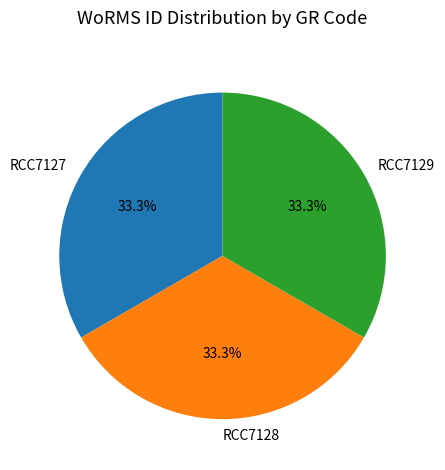

To the nearest percent, what is the combined percentage of RCC7128 and RCC7129?

67%